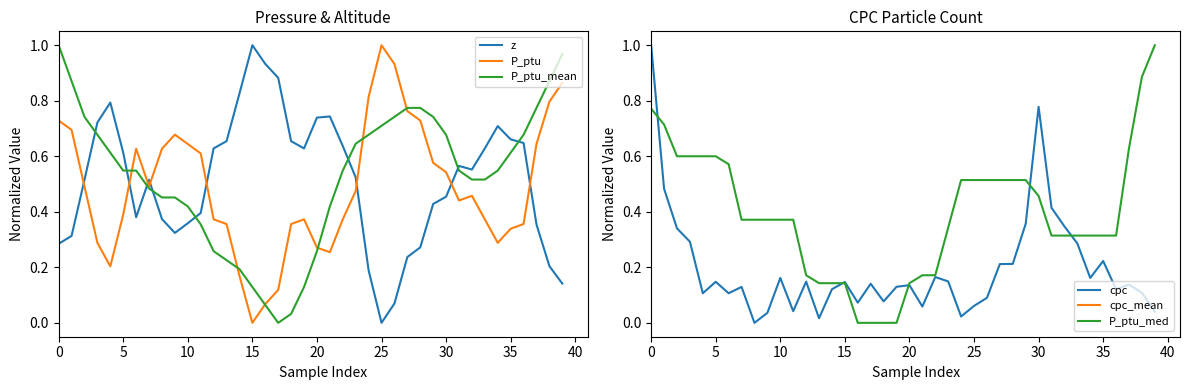

Which category has the lowest value across all series?

25